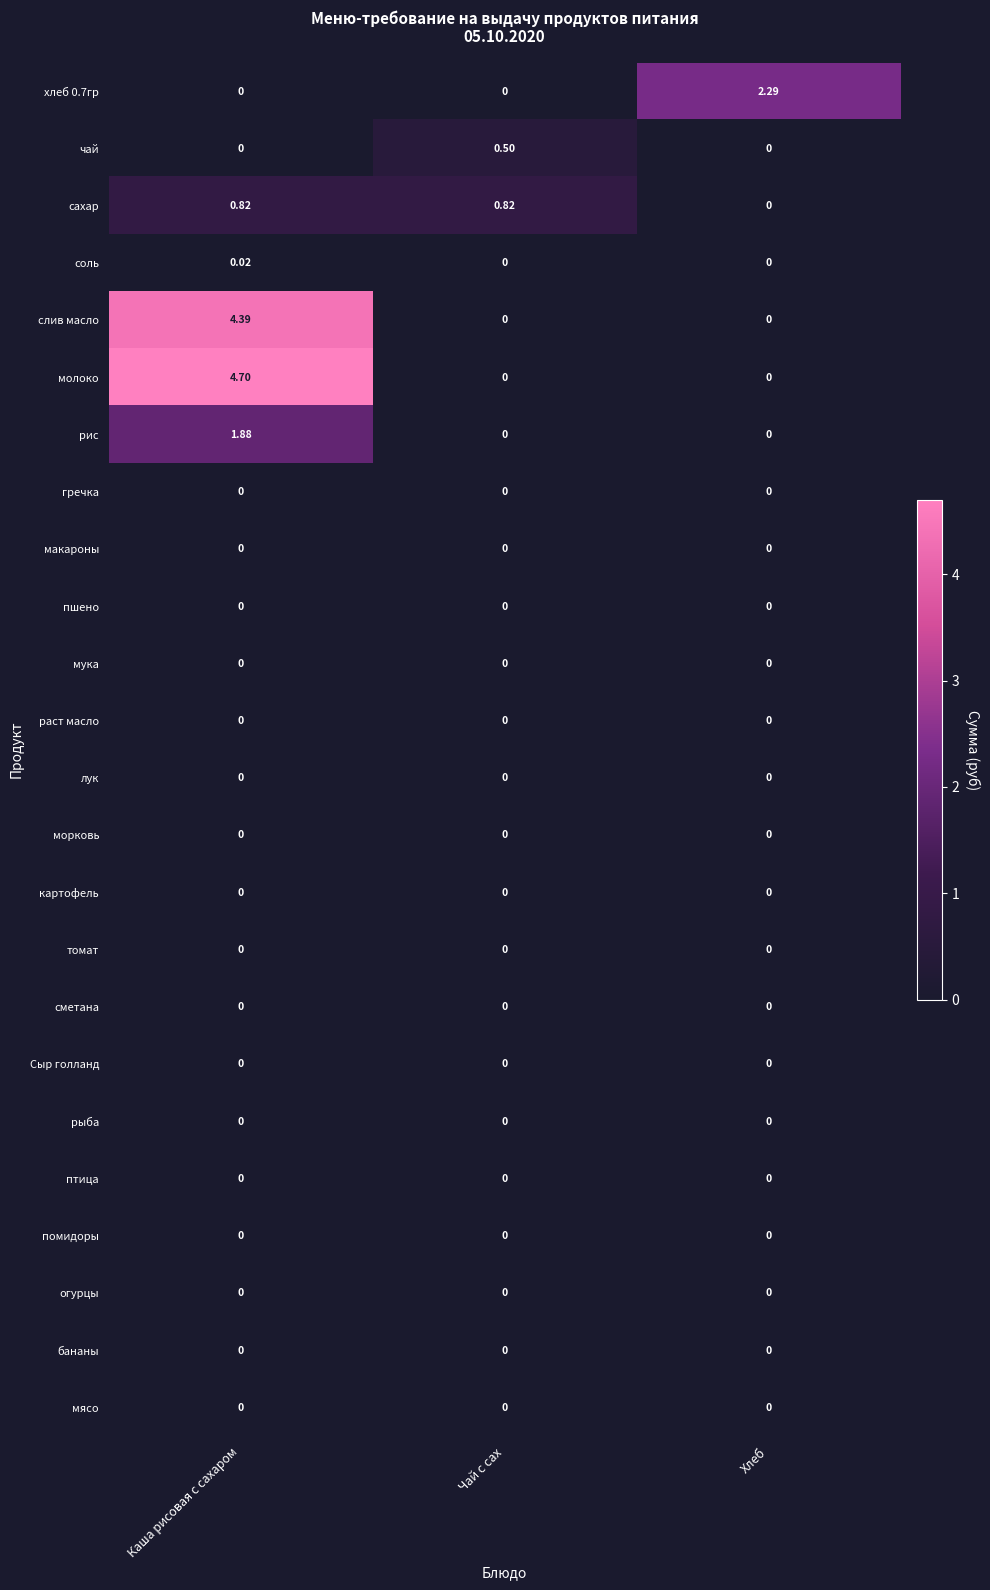

What is the greatest value displayed?

4.7